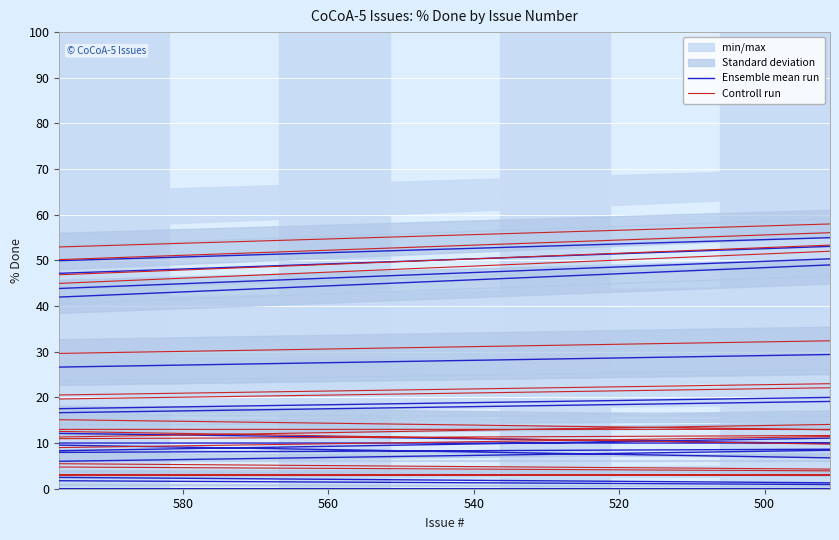

How many Ensemble mean run values are between 0 and 20?

35